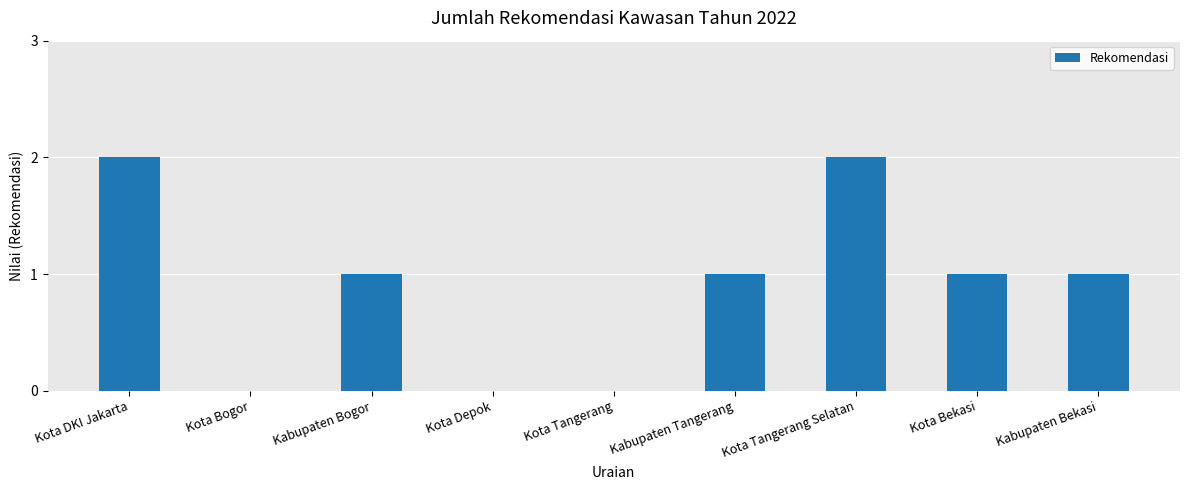

Count the number of data series in this chart.

1